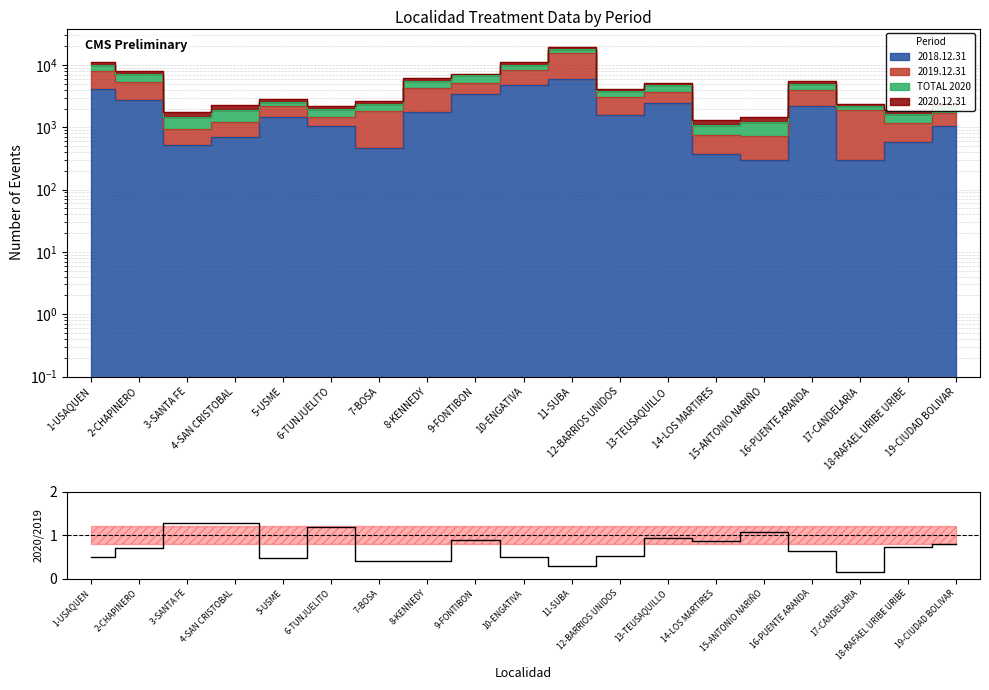

Does the chart display data point markers on the line(s)?

No